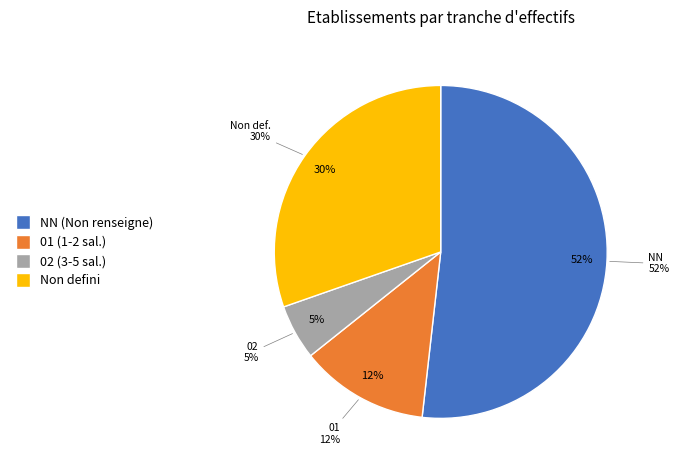

To the nearest percent, what is the average slice percentage?

25%